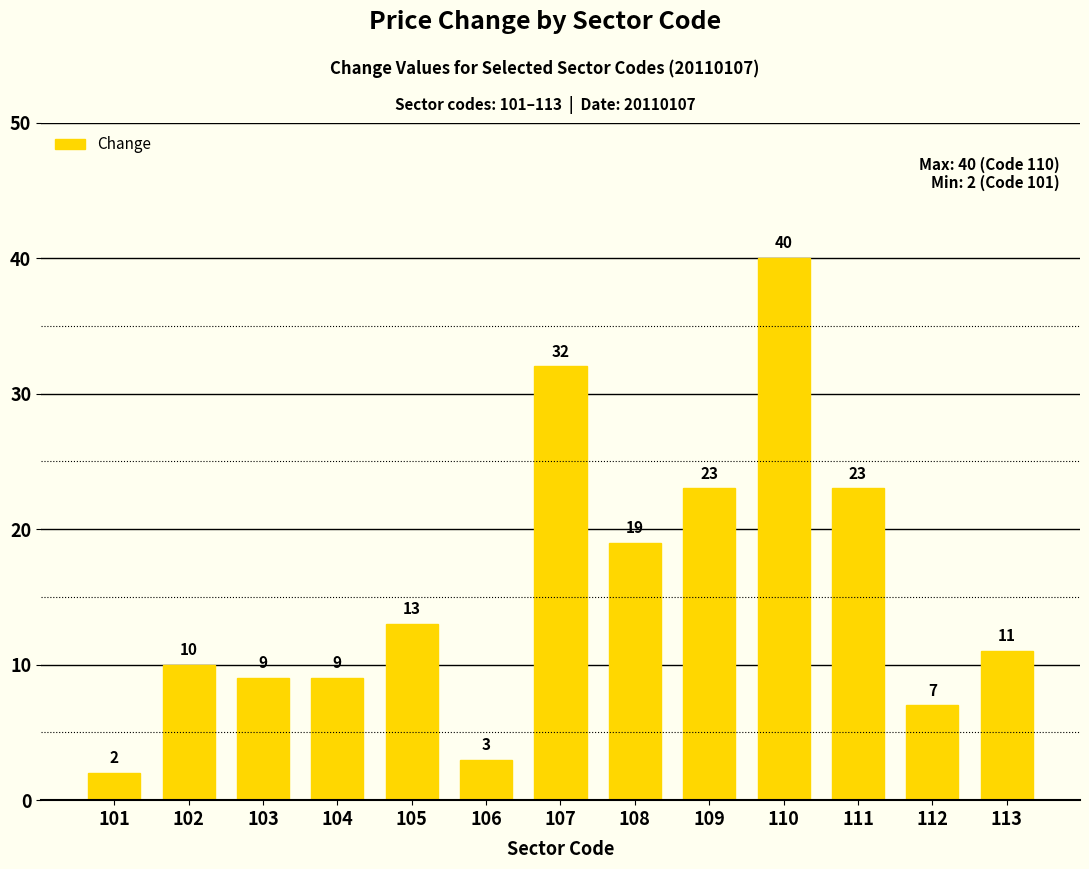

At which label is the value closest to 21?

108